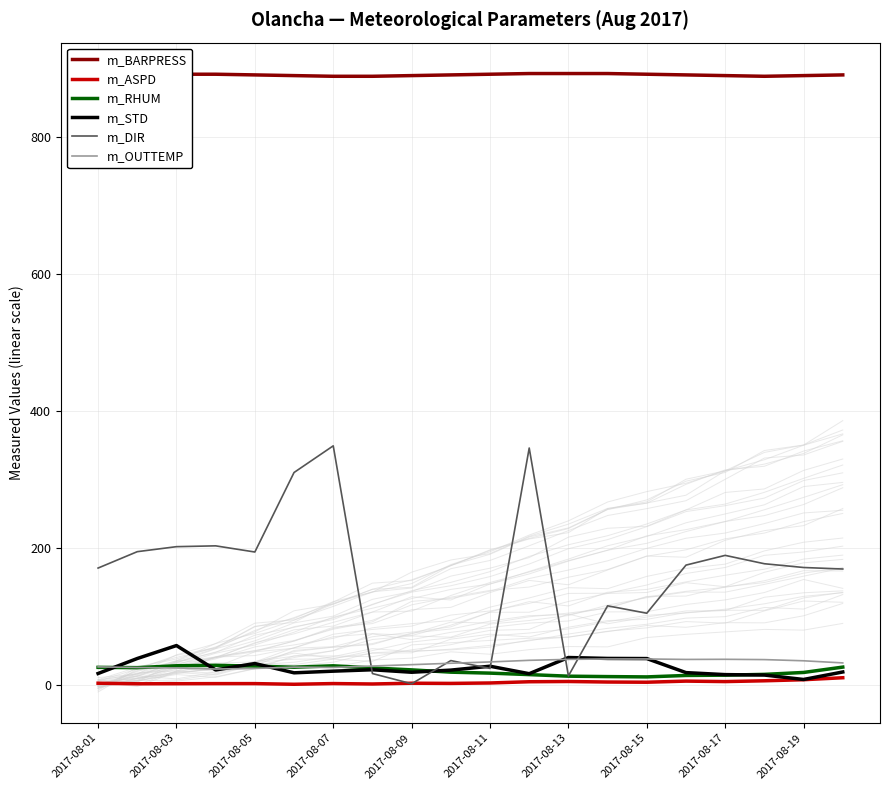

How many lines are shown in the chart?

6